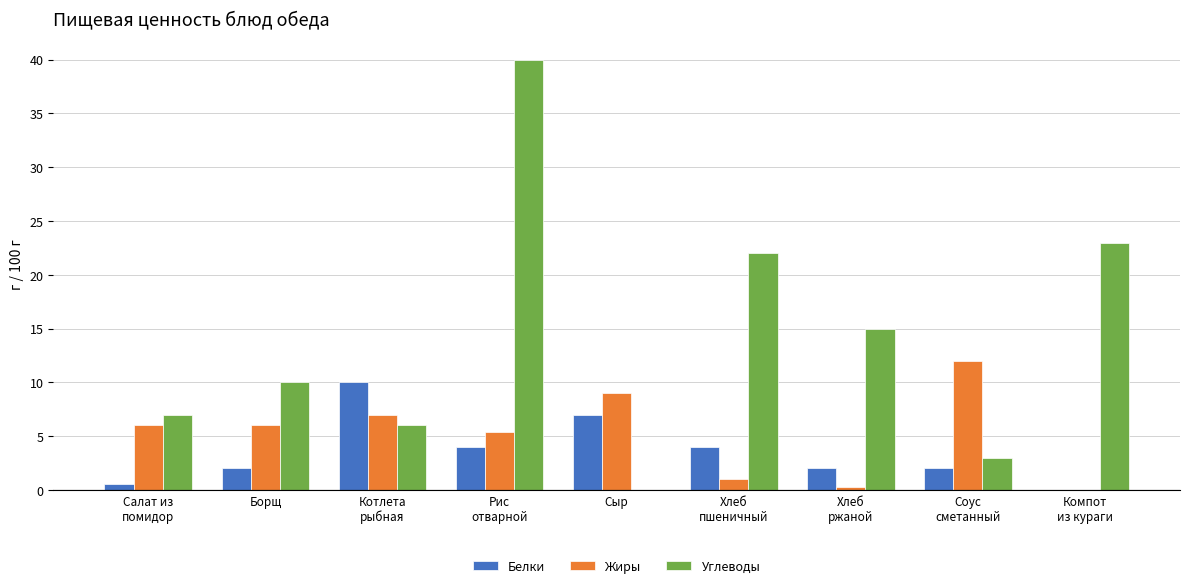

Is the value of Углеводы at Рис
отварной greater than the value of Белки at Котлета
рыбная?

Yes